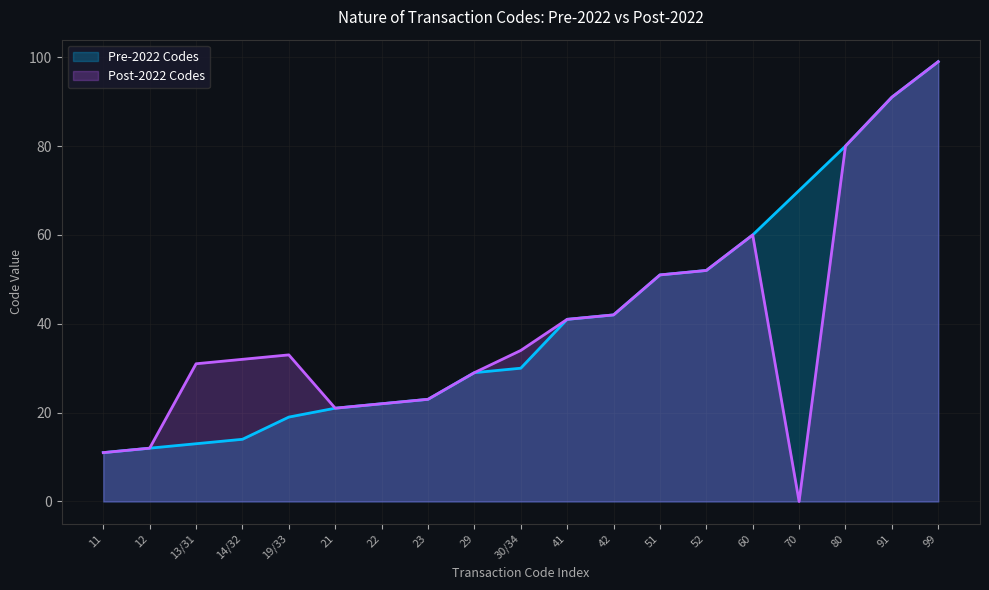

Which series changed the most between 29 and 52?

Pre-2022 Codes